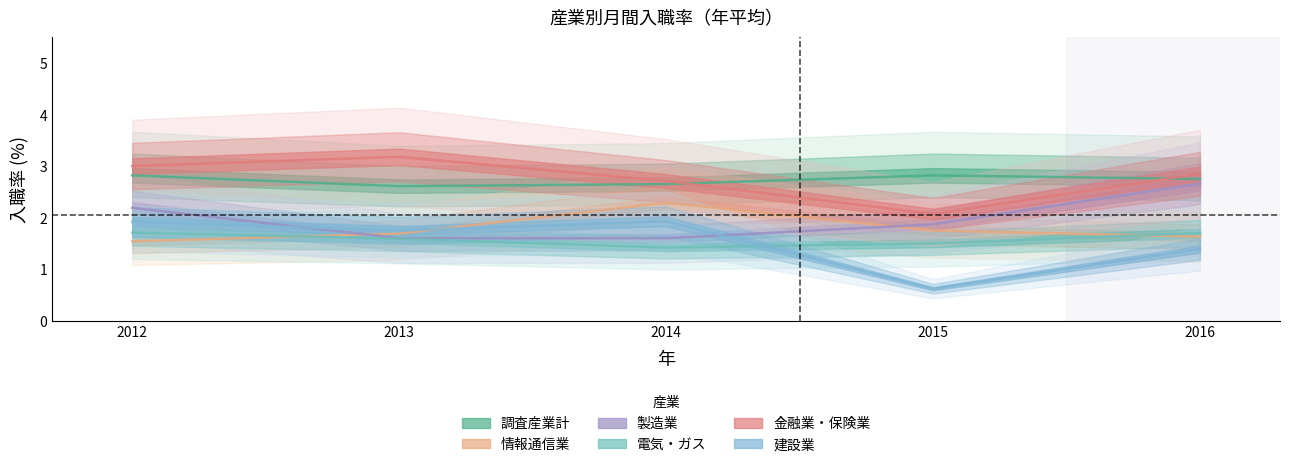

Where is 電気・ガス nearest to the value 1?

2014